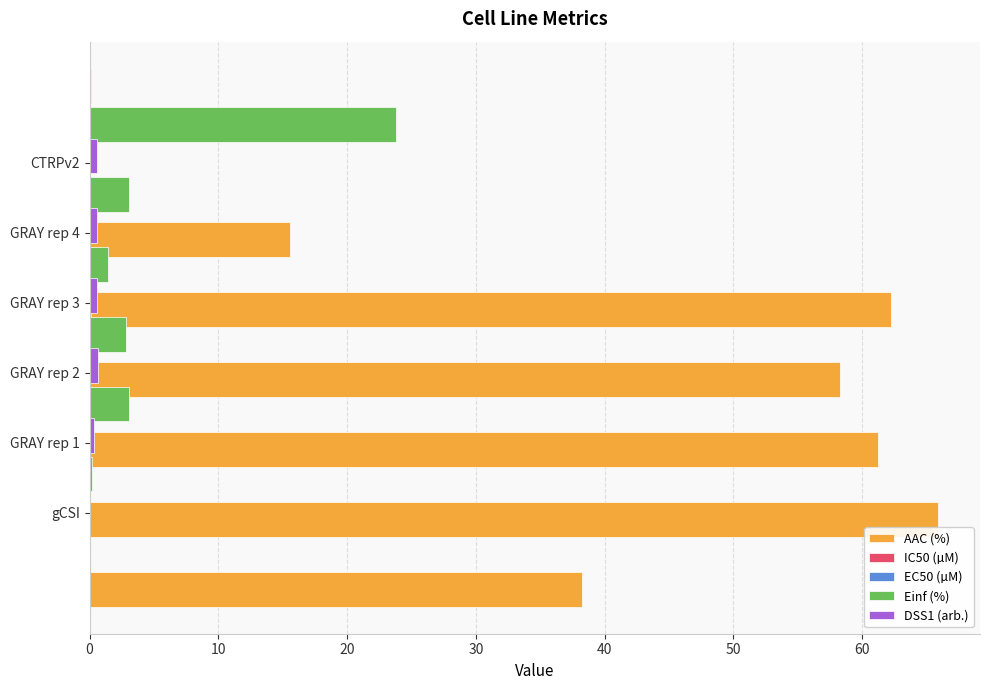

List the series in order of their peak value, highest first.

AAC (%), Einf (%), DSS1 (arb.), IC50 (µM), EC50 (µM)